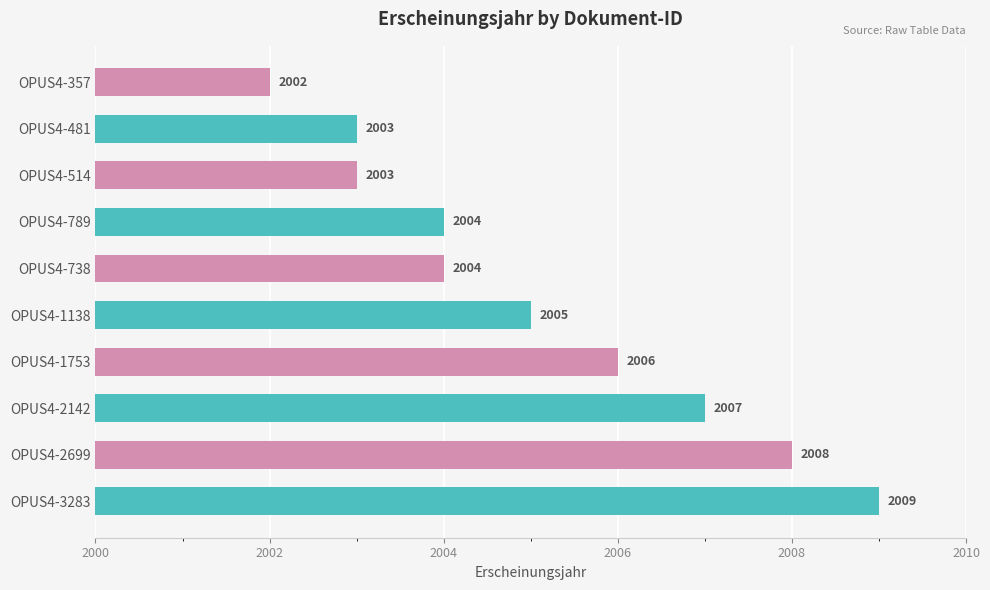

Approximately how many times larger is the value at OPUS4-1753 compared to OPUS4-357?

1.0